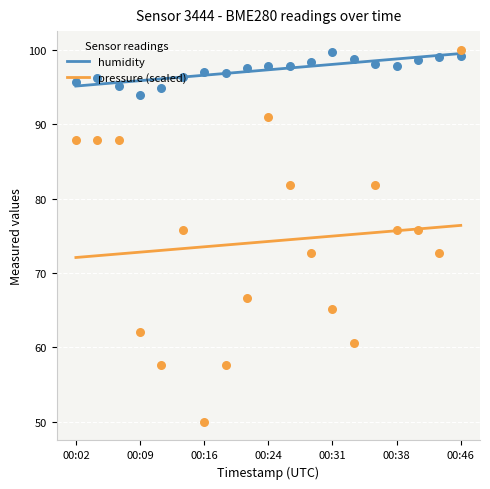

What is the highest value of the humidity series?

99.5